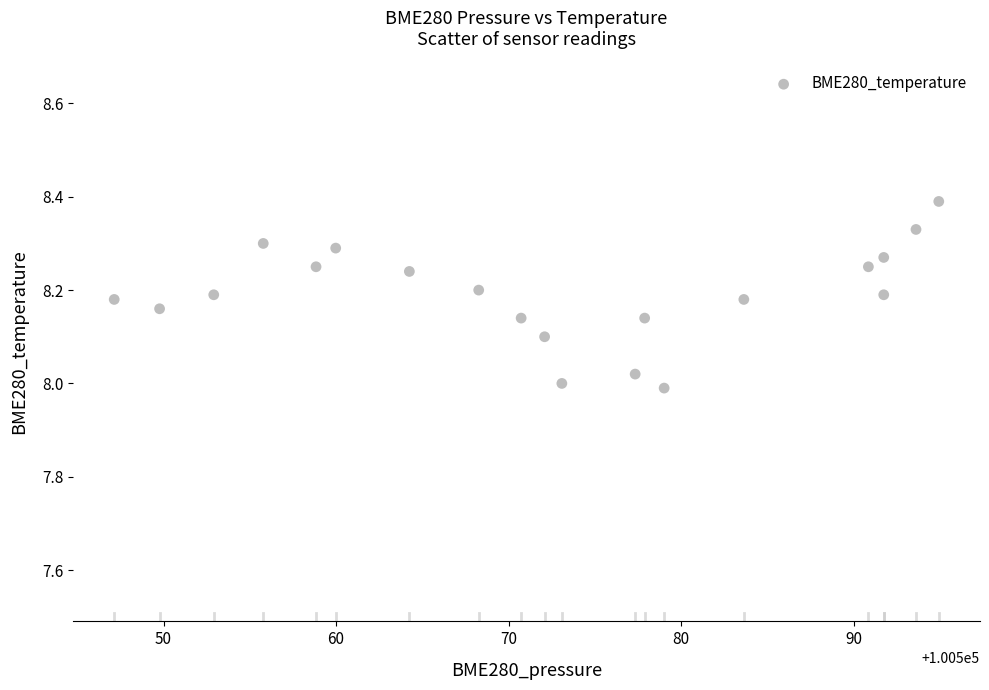

What is the range of Y values (max minus min)?

0.4